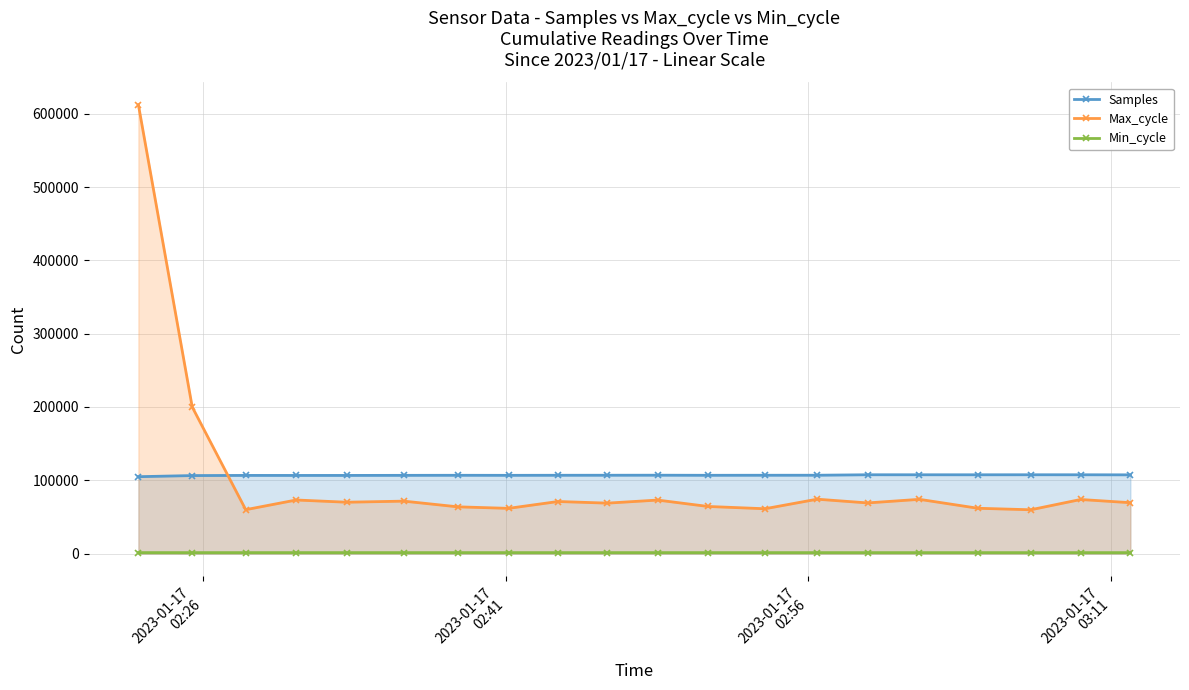

Rank the series by their maximum value, from lowest to highest.

Min_cycle, Samples, Max_cycle